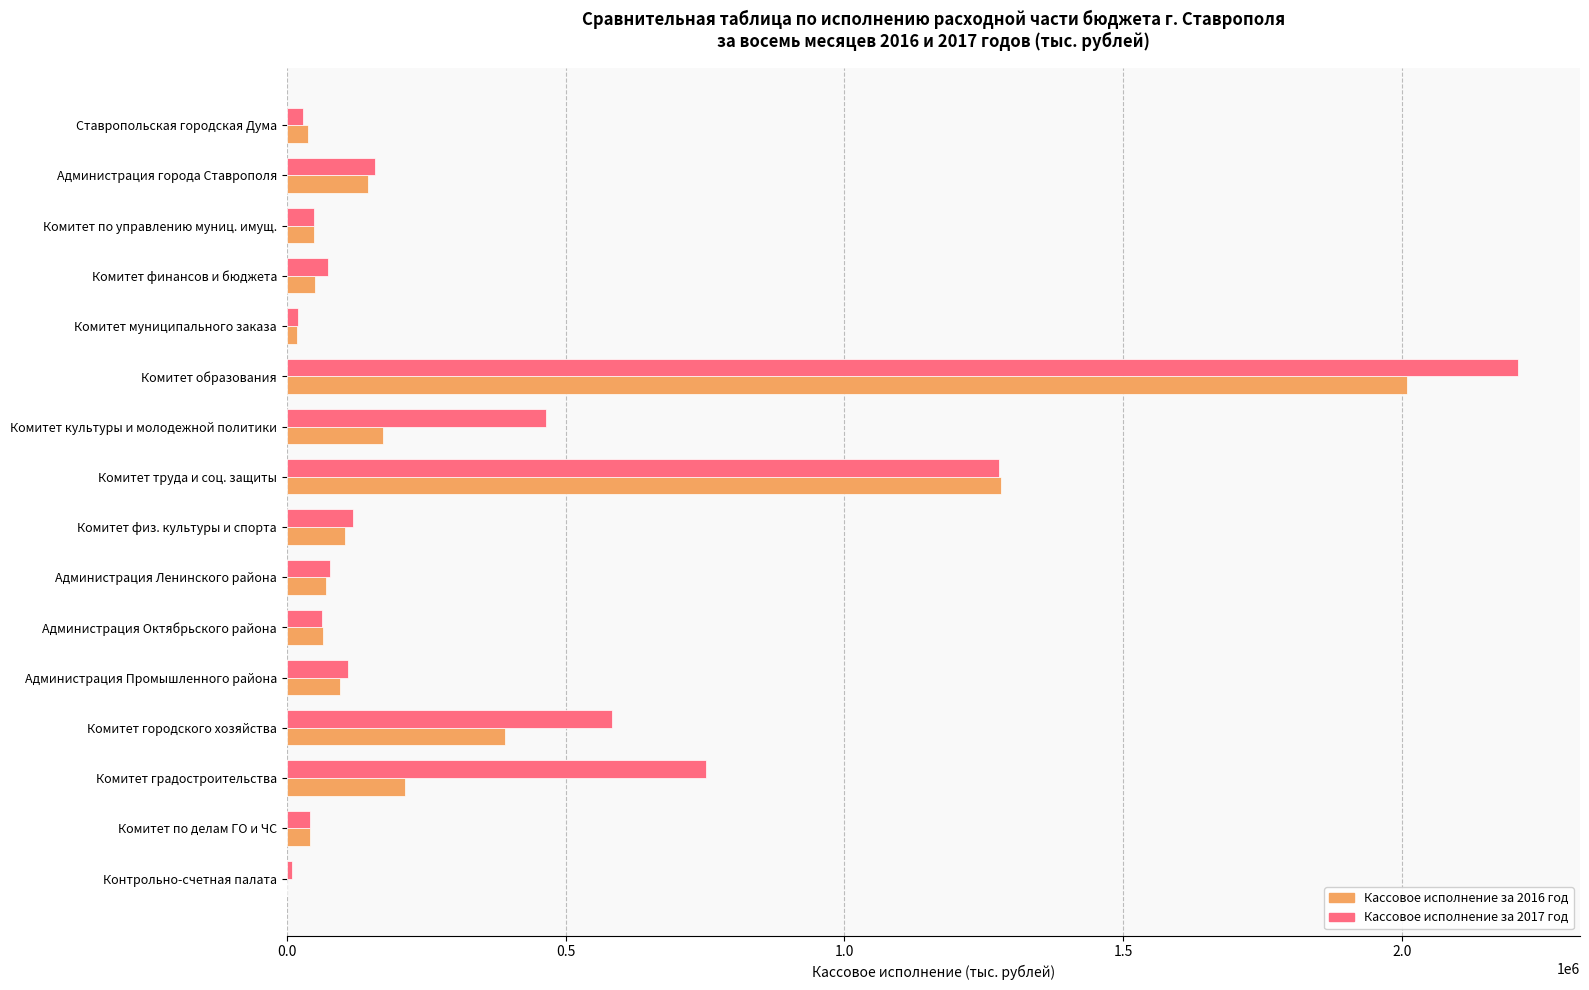

The value of Кассовое исполнение за 2016 год at Комитет культуры и молодежной политики is 173122. True or false?

True